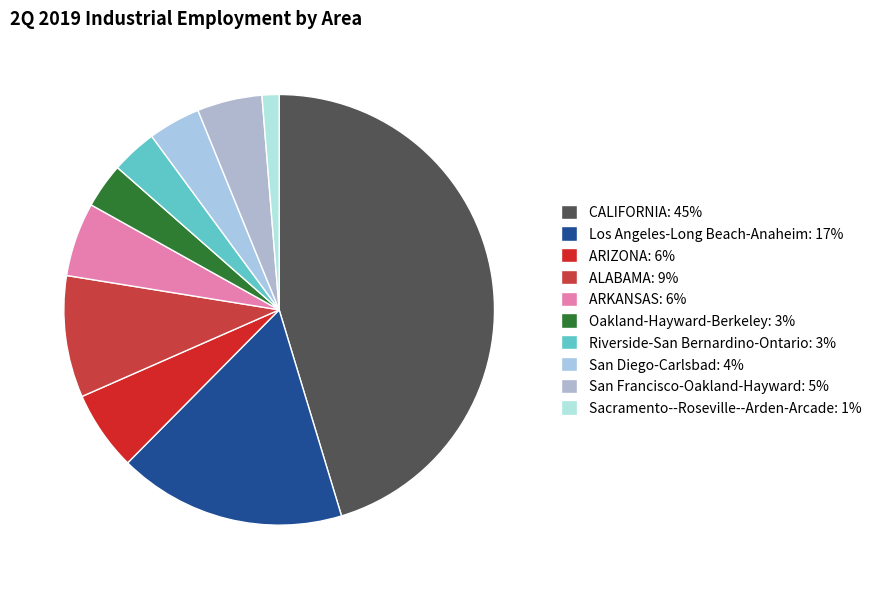

Is there any slice that represents more than half of the pie?

No